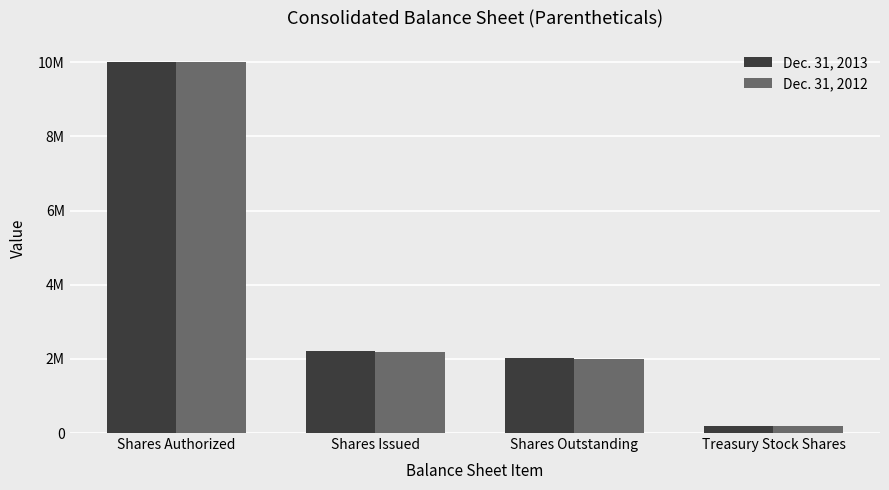

Does the chart contain stacked bars?

No